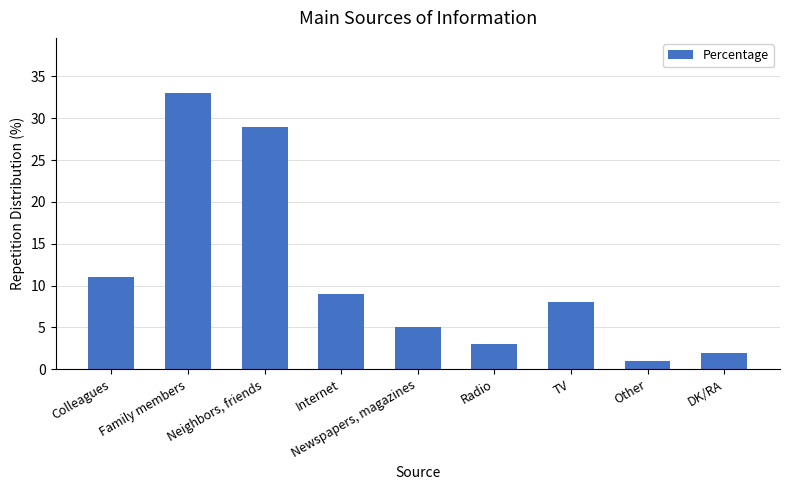

What position from the left is Neighbors, friends?

3